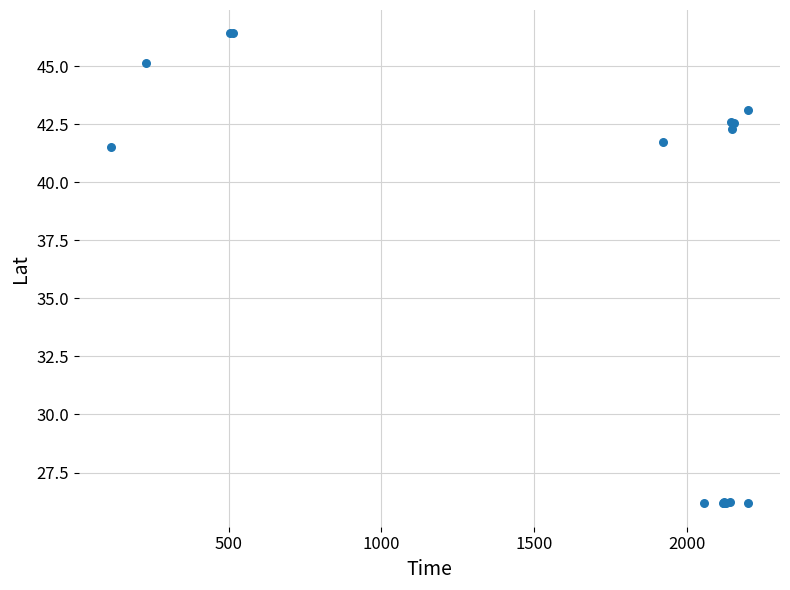

What Y value in the scatter plot is closest to 36?

41.5